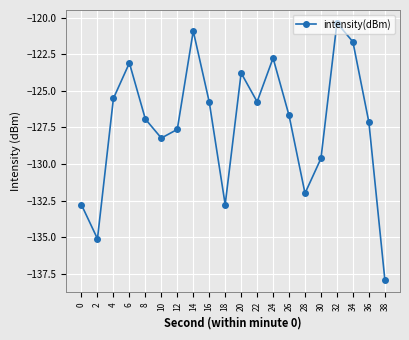

What is the average value?

-127.3